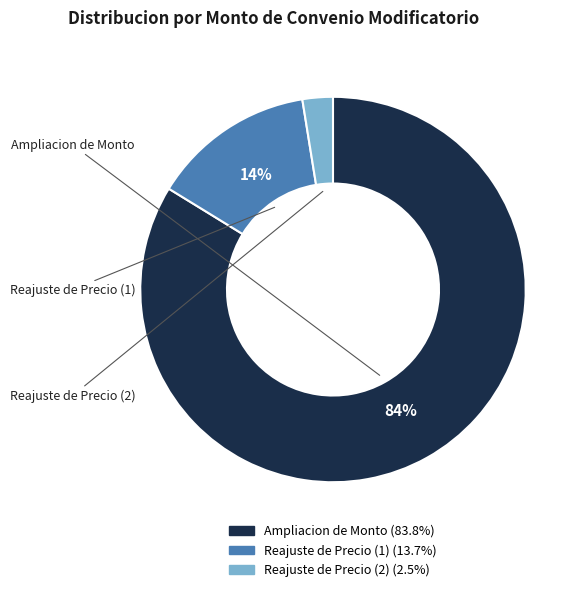

The Reajuste de Precio (1) slice represents 1% of the pie. True or false?

False